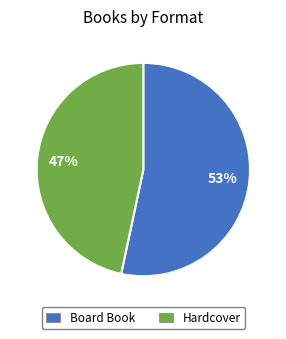

What is the largest slice in the pie chart?

Board Book